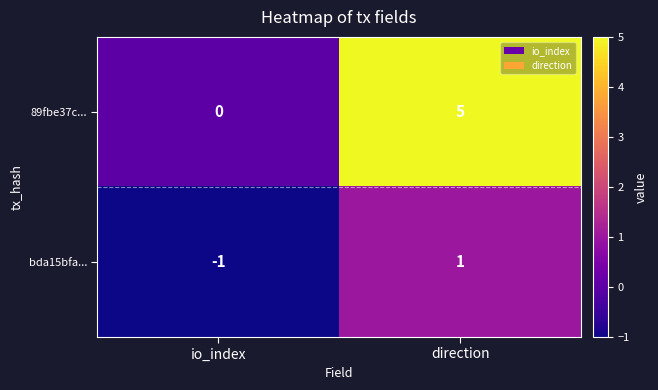

Rank the series at io_index from highest to lowest value.

89fbe37c..., bda15bfa...